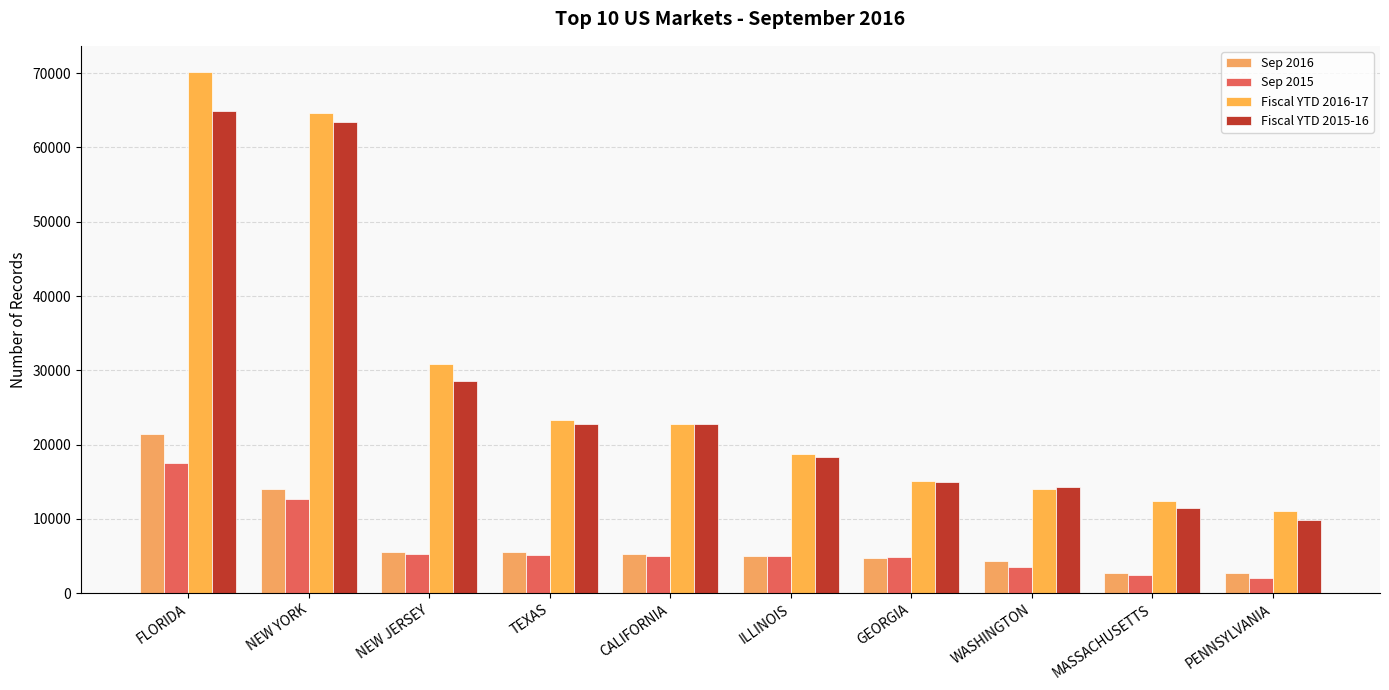

The value of Fiscal YTD 2015-16 at FLORIDA is 64851. True or false?

True